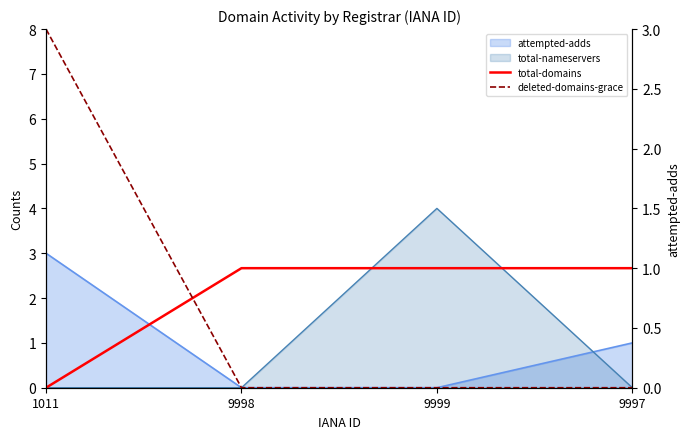

Which series has the largest total across all categories?

total-domains